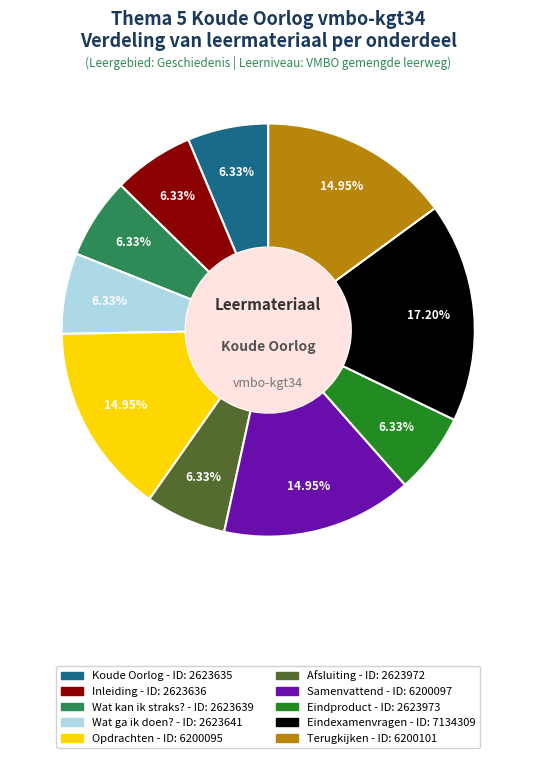

Is it true that Wat kan ik straks? is 6% of the pie?

True